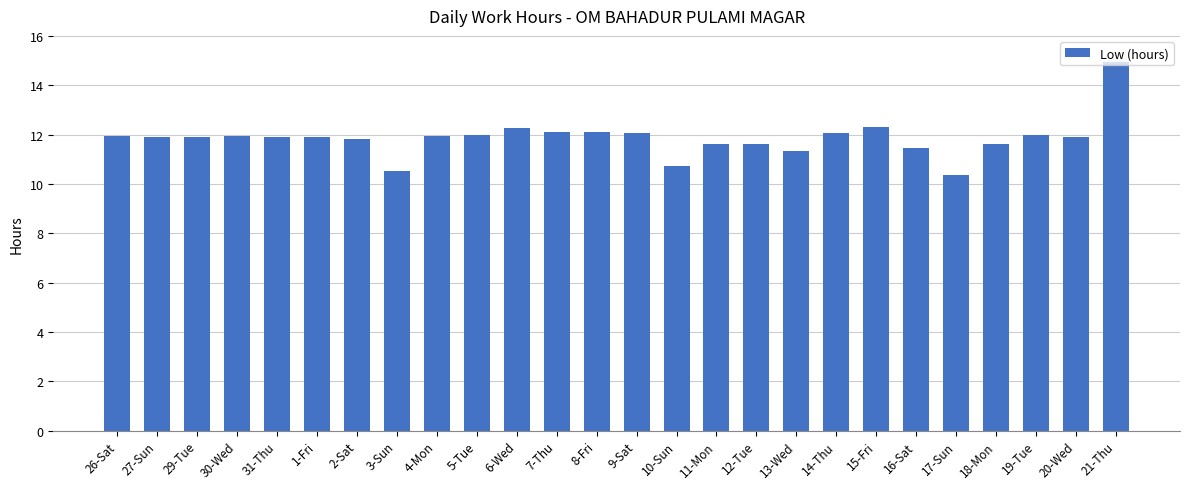

What is the label of the 5th bar from the right?

17-Sun